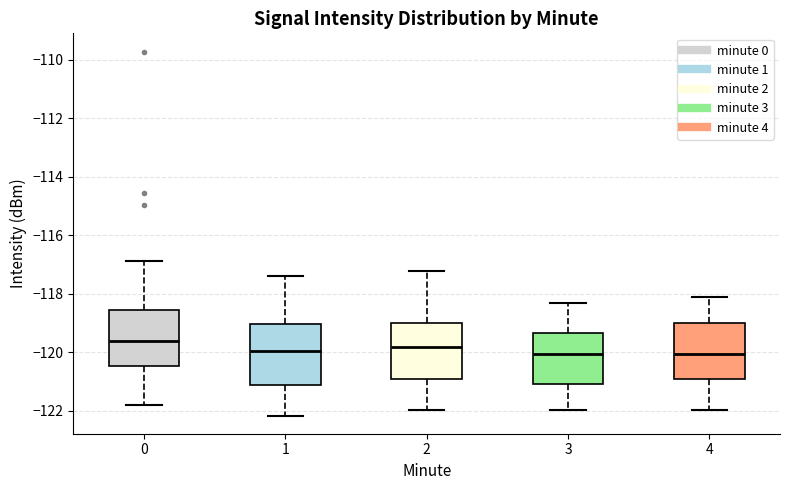

Where is the upper edge of the box at x = 4 on the y-axis? The values are not printed on the chart, so give them approximately, as read against the axis.

-119.0